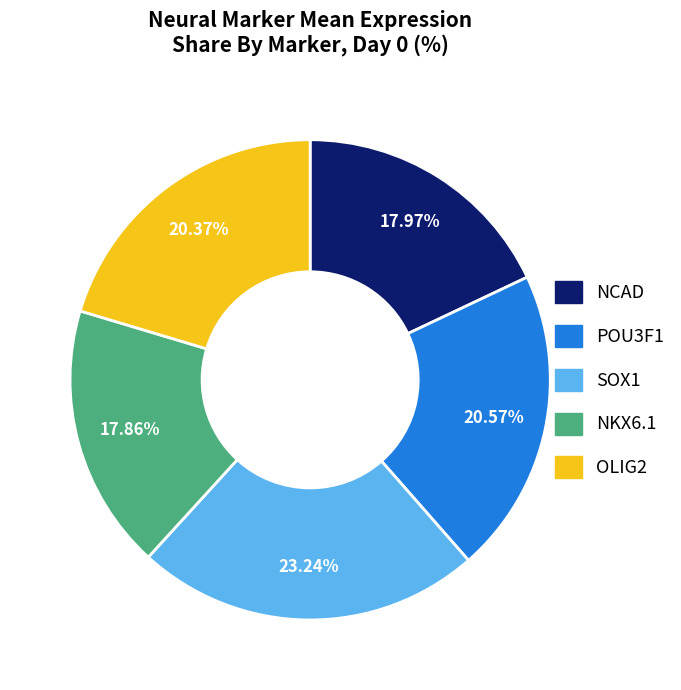

Count the number of slices in the pie.

5